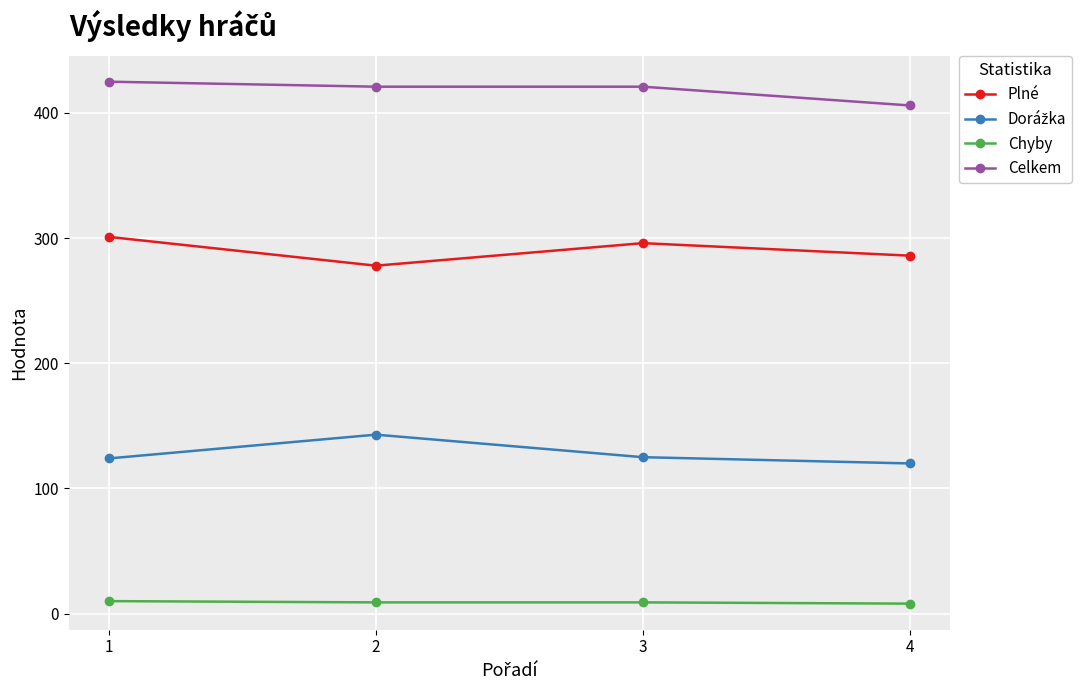

True or false: Celkem and Chyby intersect in this chart.

False